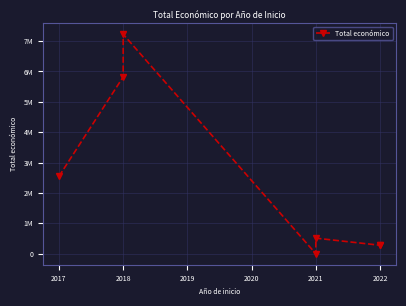

What is the maximum value shown in the chart?

7222818